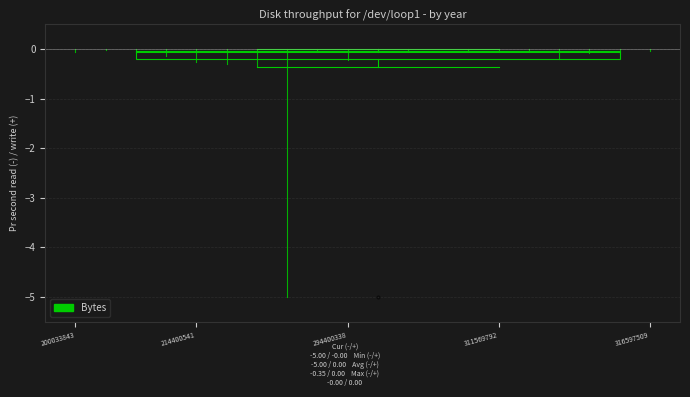

Read this box plot against the y-axis: the position of the median line, the range covered by the box, and the ends of both whiskers. The values are not printed on the chart, so give them approximately, as read against the axis.

median -0.1, box -0.2 to 0.0, whiskers -0.4 to 0.0 (just above the box's upper edge)